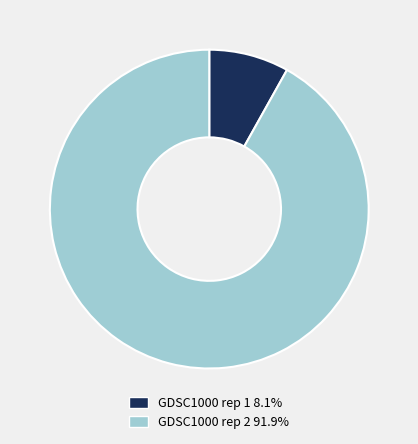

Rank the categories by value from lowest to highest.

GDSC1000 rep 1, GDSC1000 rep 2